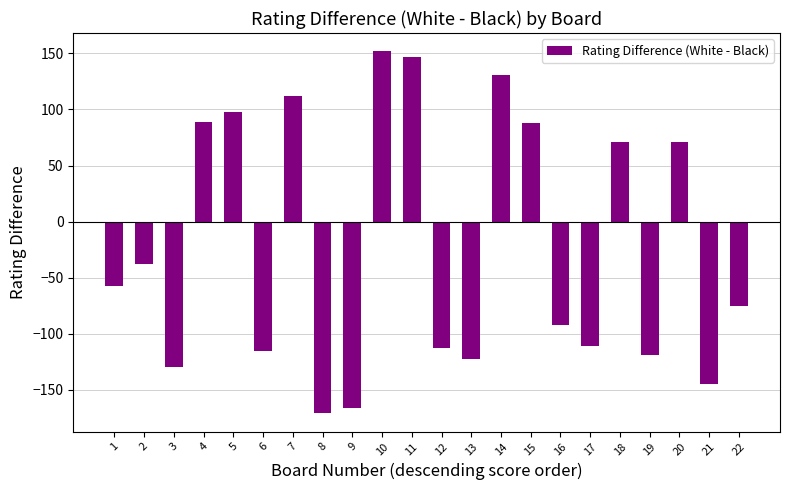

The chart shows a value of -115 at 6. True or false?

True